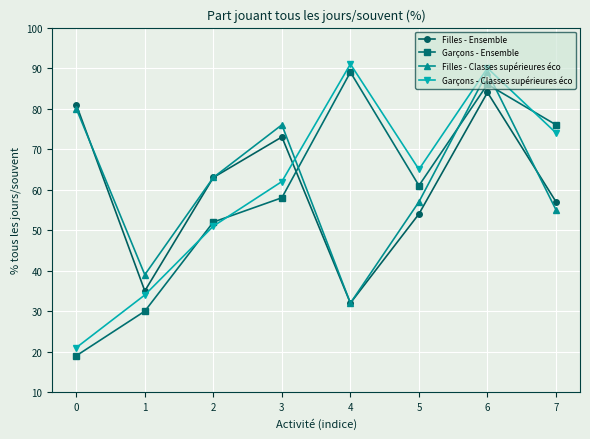

Reading right to left, transcribe all the data shown in this chart.

Filles - Ensemble: 7=57	6=84	5=54	4=32	3=73	2=63	1=35	0=81
Garçons - Ensemble: 7=76	6=86	5=61	4=89	3=58	2=52	1=30	0=19
Filles - Classes supérieures éco: 7=55	6=89	5=57	4=32	3=76	2=63	1=39	0=80
Garçons - Classes supérieures éco: 7=74	6=90	5=65	4=91	3=62	2=51	1=34	0=21